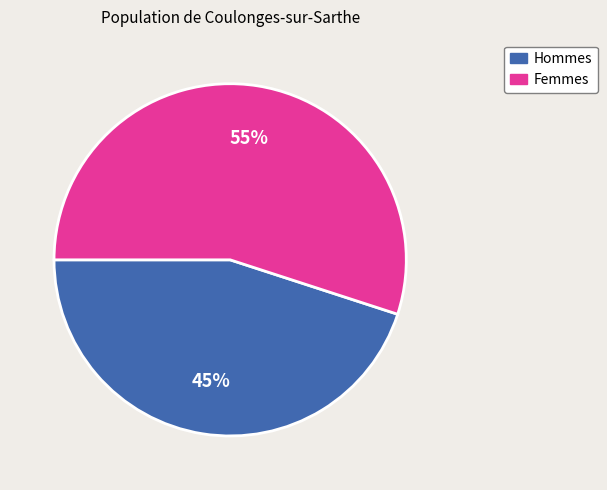

Approximately how many times larger is the value at Hommes compared to Femmes?

0.8